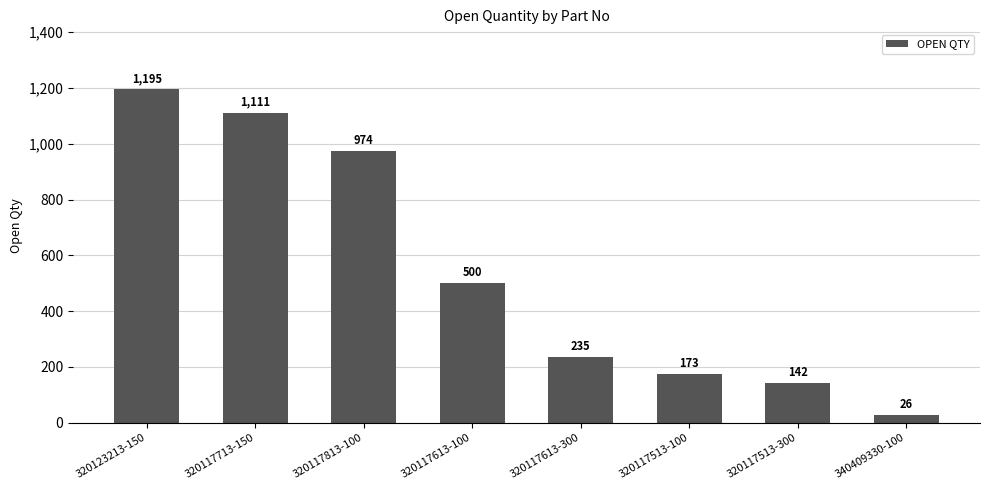

What is the difference between the values at 320123213-150 and 320117813-100?

221